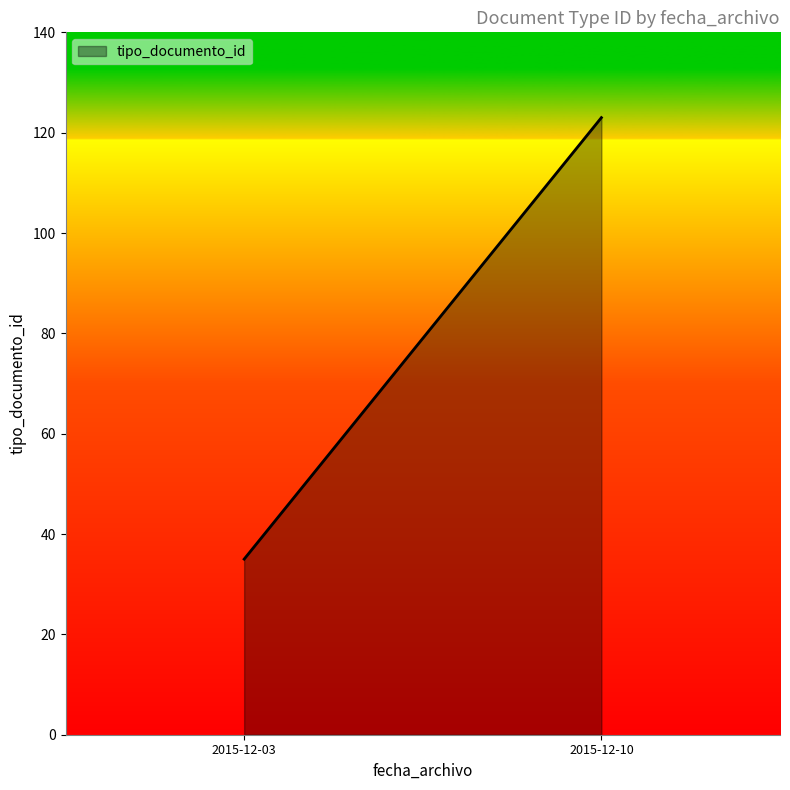

What is the minimum value shown in the chart?

35